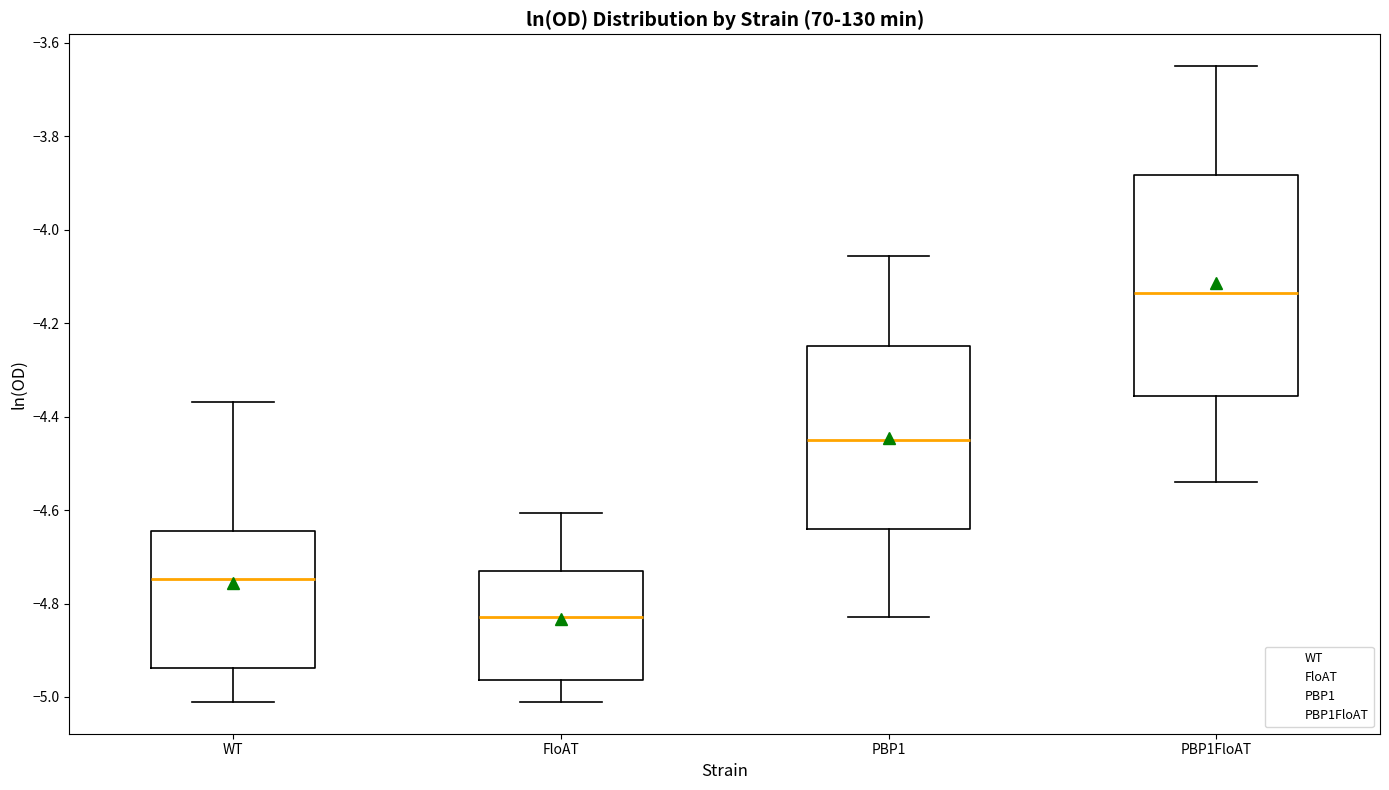

Comparing the boxes themselves (not the whiskers), which one is the tallest?

PBP1FloAT